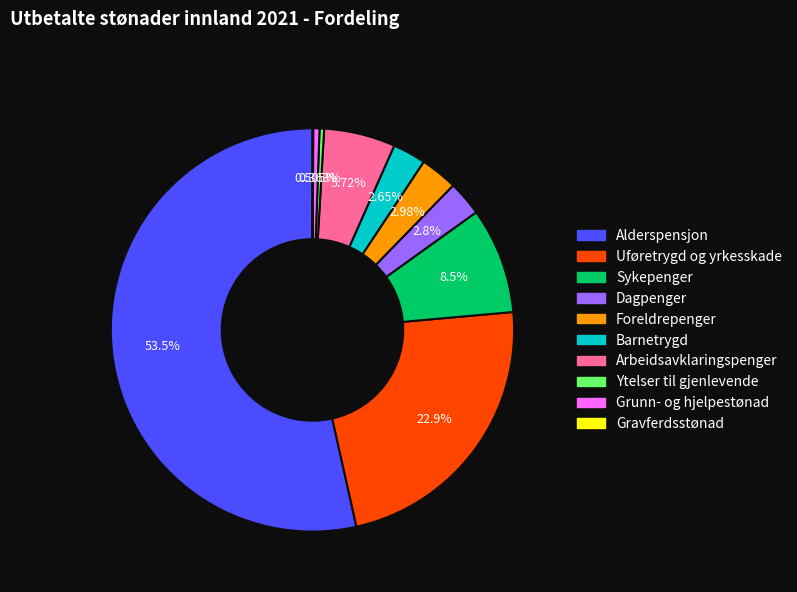

Is it true that Sykepenger is 8% of the pie?

True